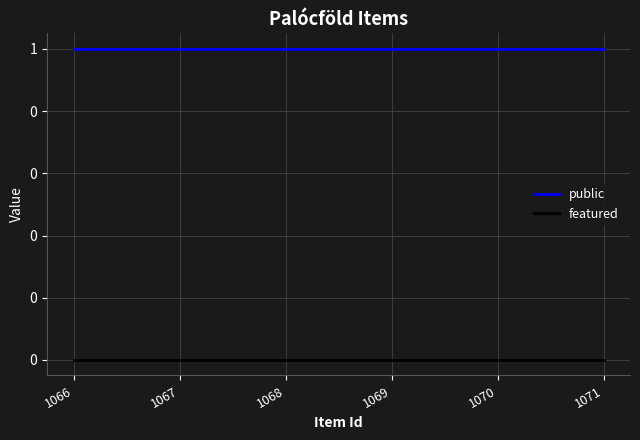

Which series has the largest total across all categories?

public